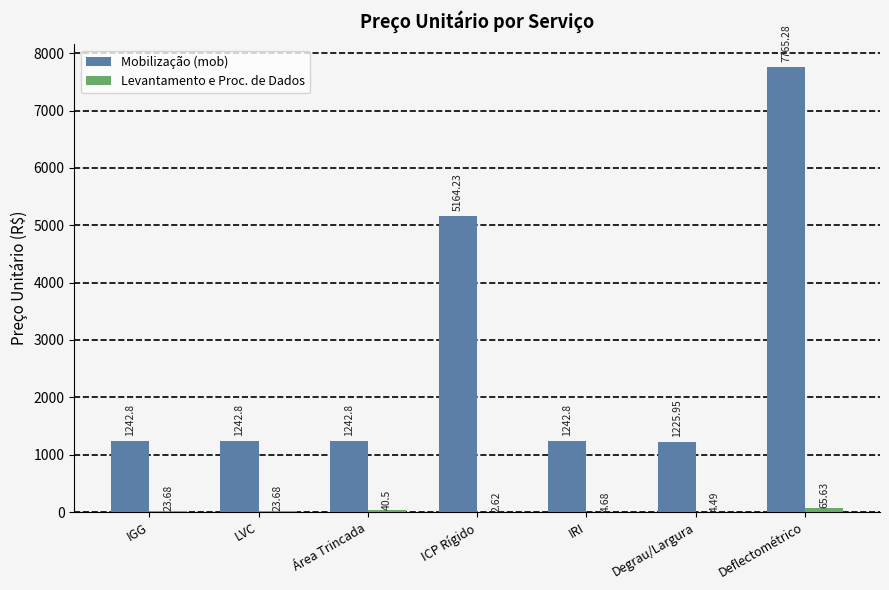

Which series has the largest total across all categories?

Mobilização (mob)